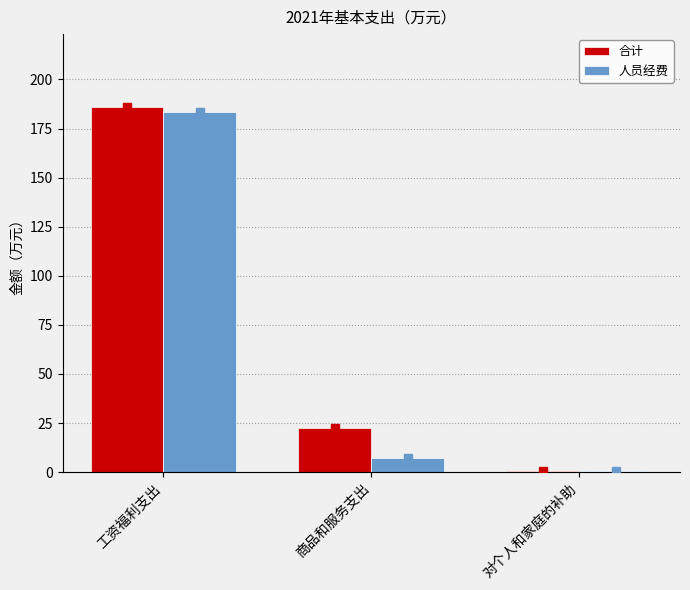

Between 商品和服务支出 and 对个人和家庭的补助, which series saw the biggest shift?

合计